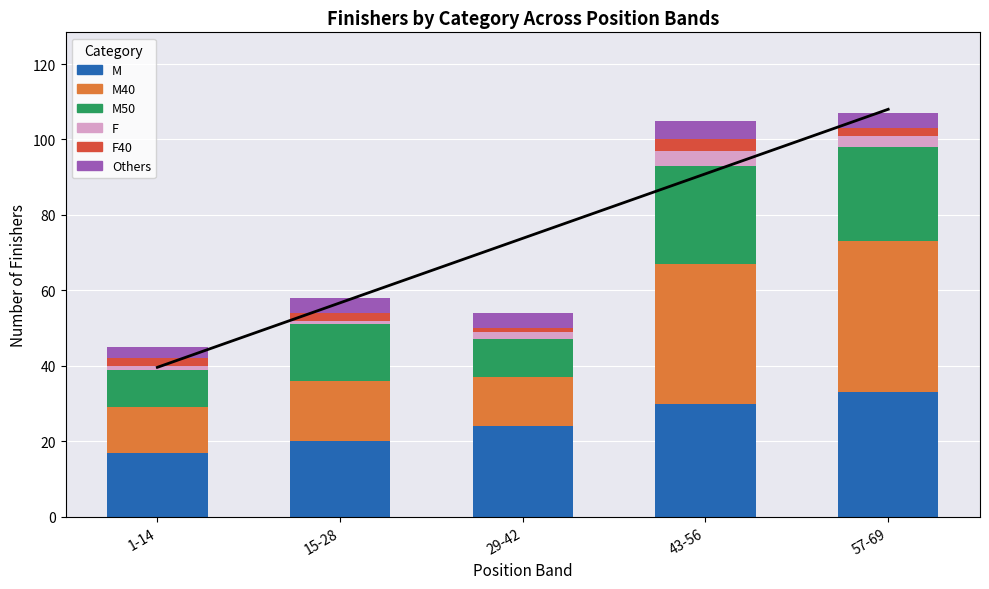

How many values in the F40 series are below 2?

1